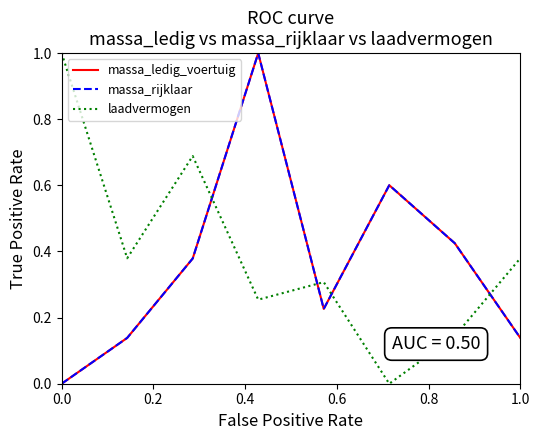

What is the difference between the second highest and minimum values in the massa_ledig_voertuig series?

0.6